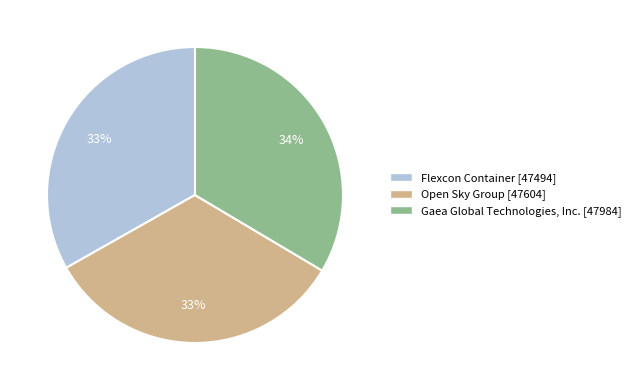

What is the ratio of the value at Flexcon Container to the value at Open Sky Group?

1.0